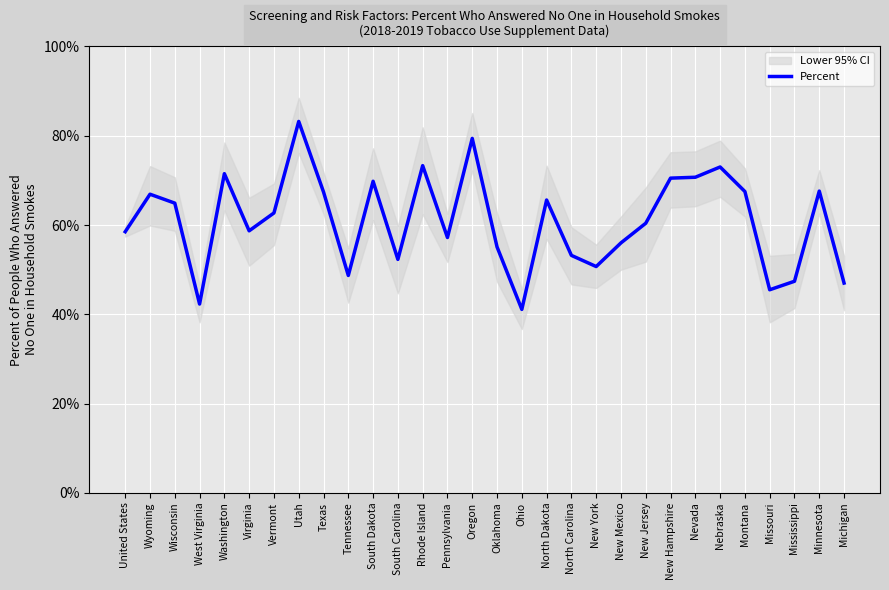

True or false: the data shows 53.2 at North Carolina.

True